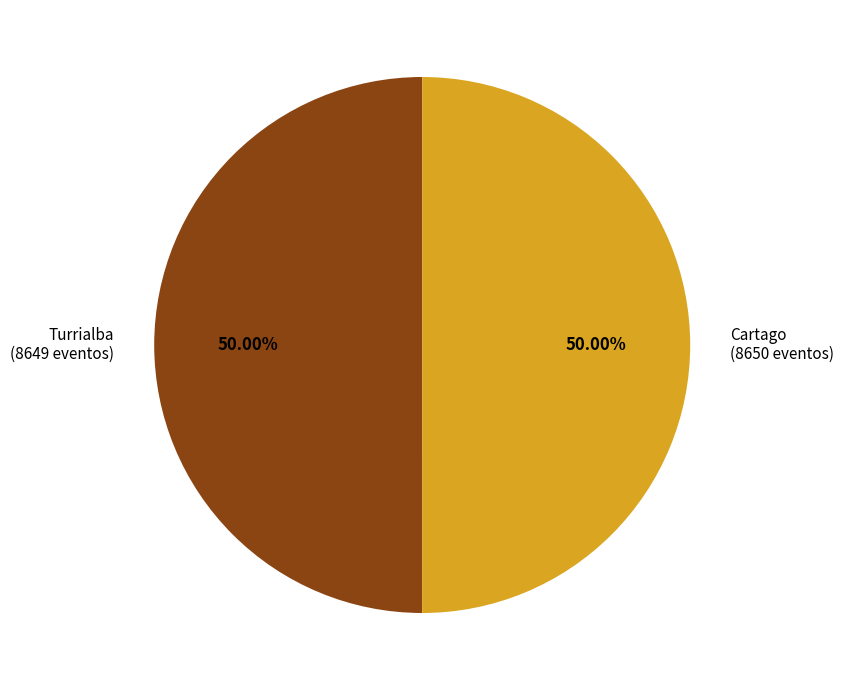

How many segments does this pie chart have?

2